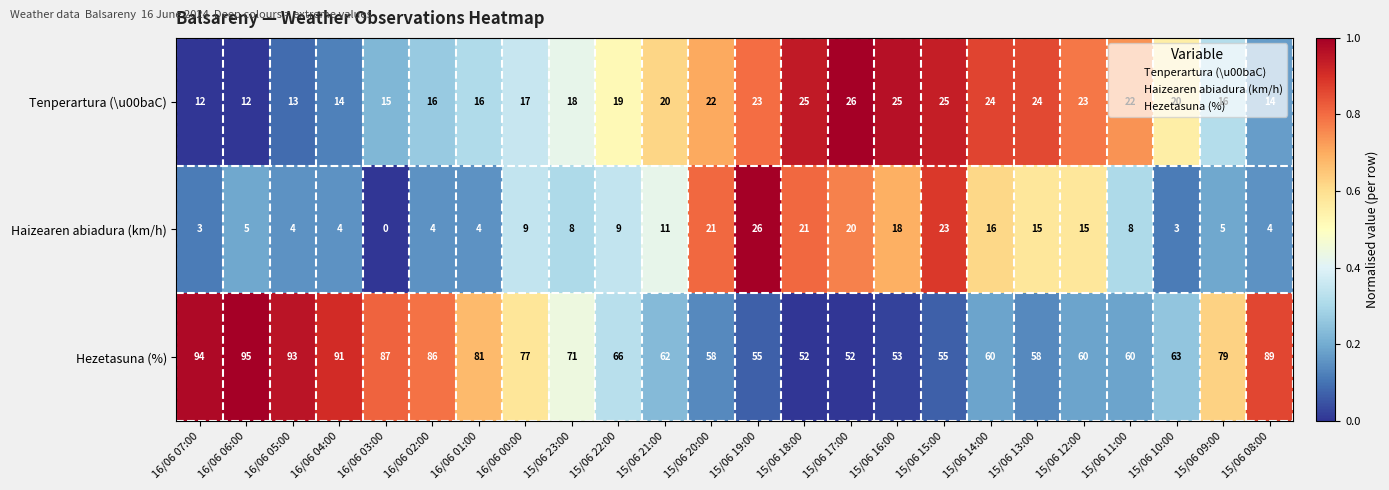

What is the difference between the highest and lowest values at 16/06 06:00?

90